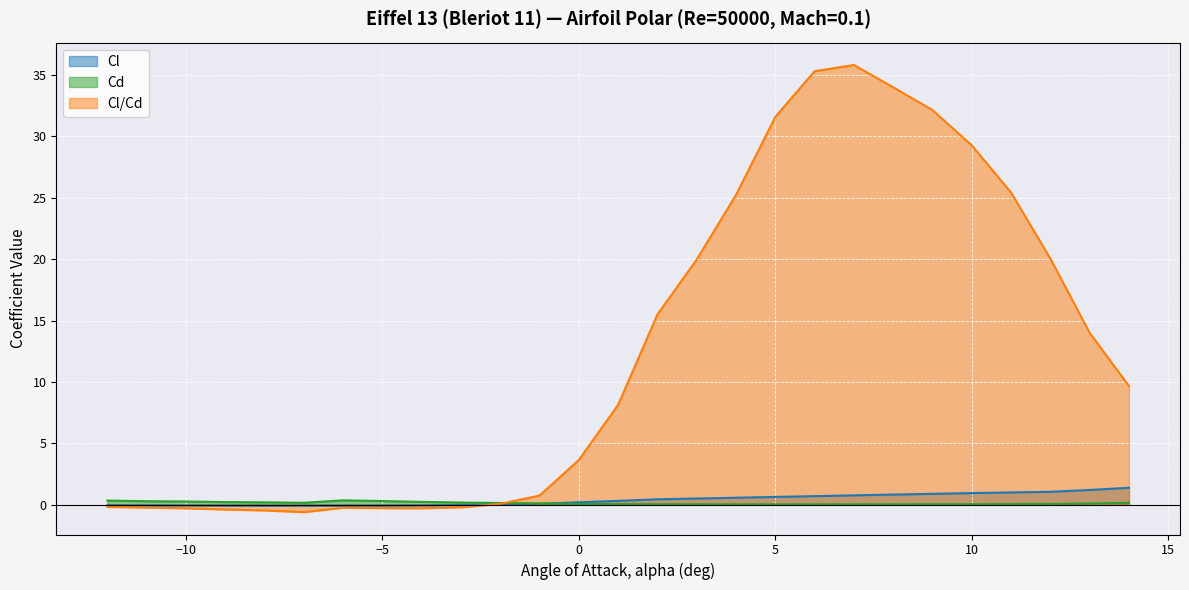

What is the sum of the Cd values at −10 and 0?

0.3